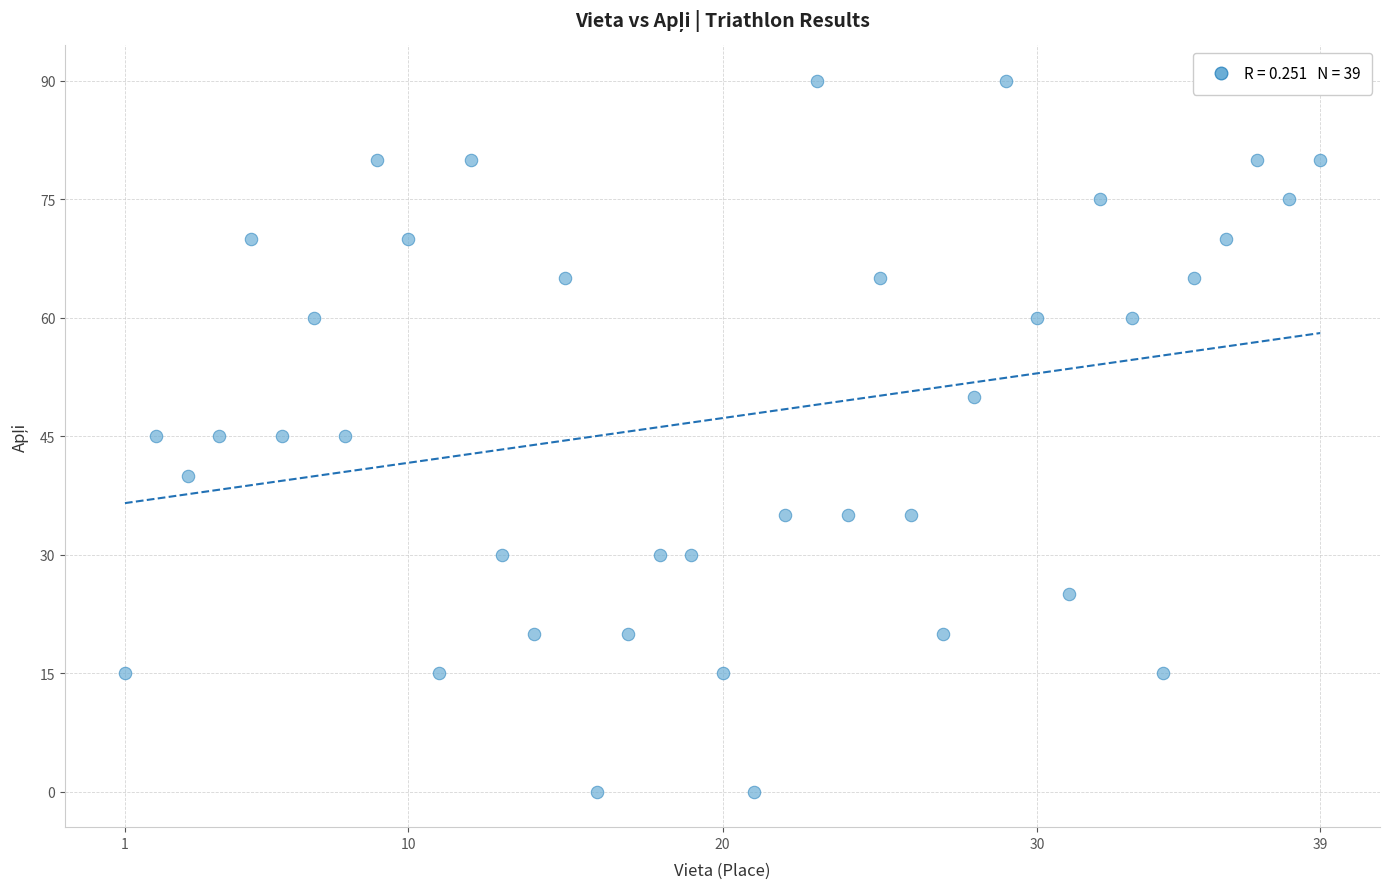

What is the range of Y values (max minus min)?

90